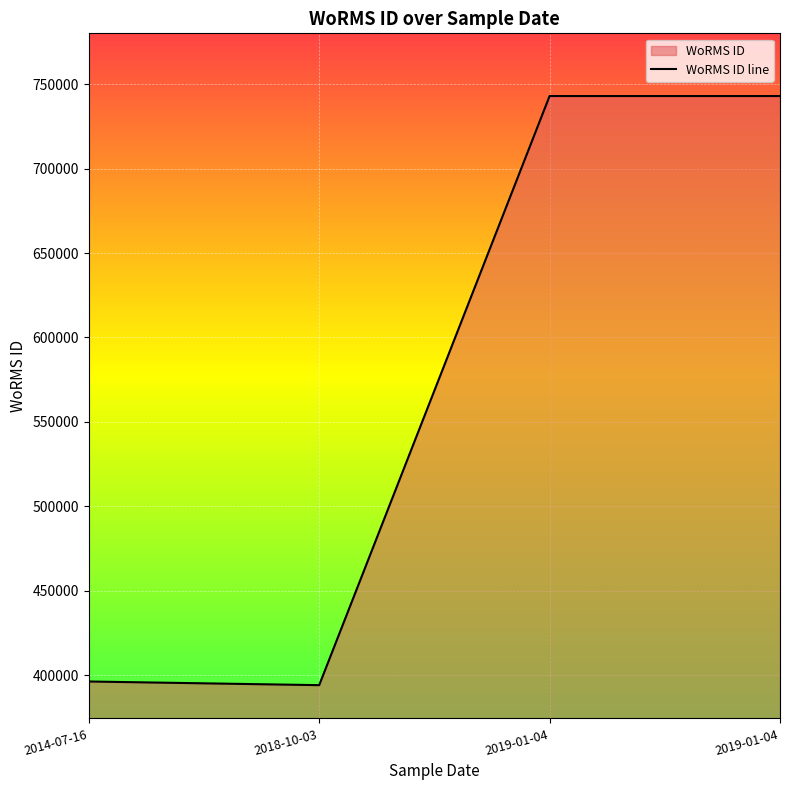

The chart shows a value of 217957 at 2018-10-03. True or false?

False